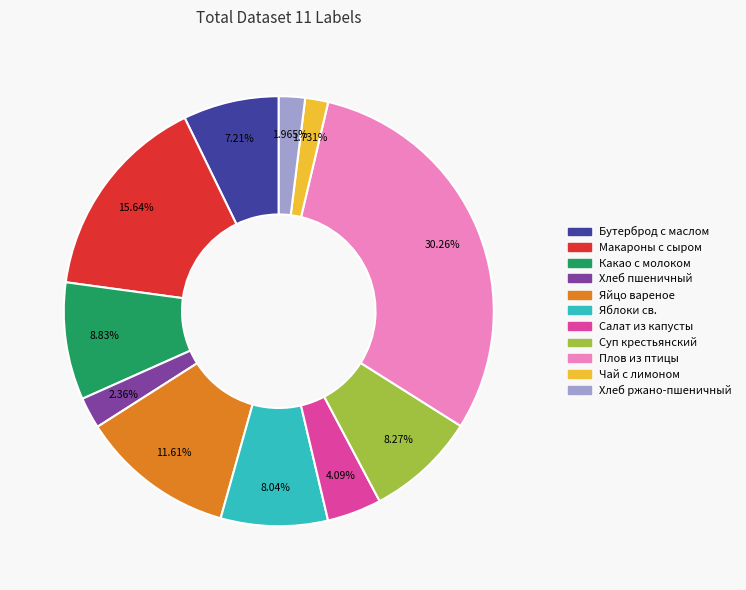

Combined, do Салат из капусты and Яйцо вареное account for over 50%?

No